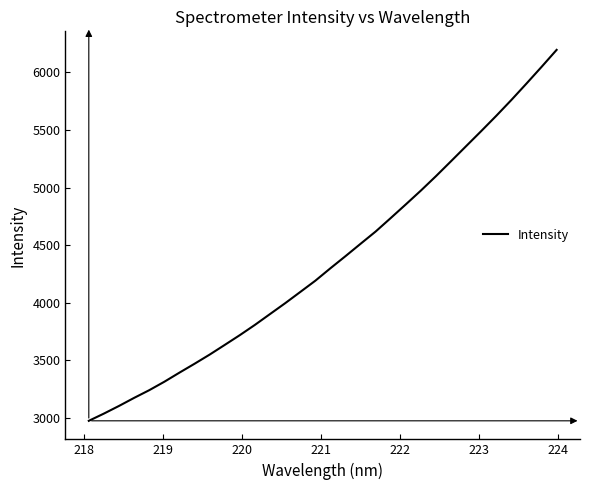

What is the maximum value shown in the chart?

6196.4